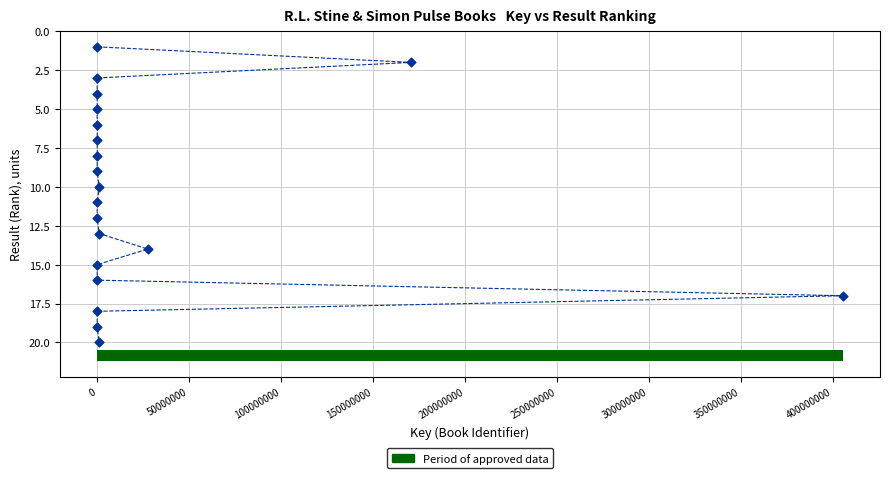

What is the range of X values (max minus min)?

405454604